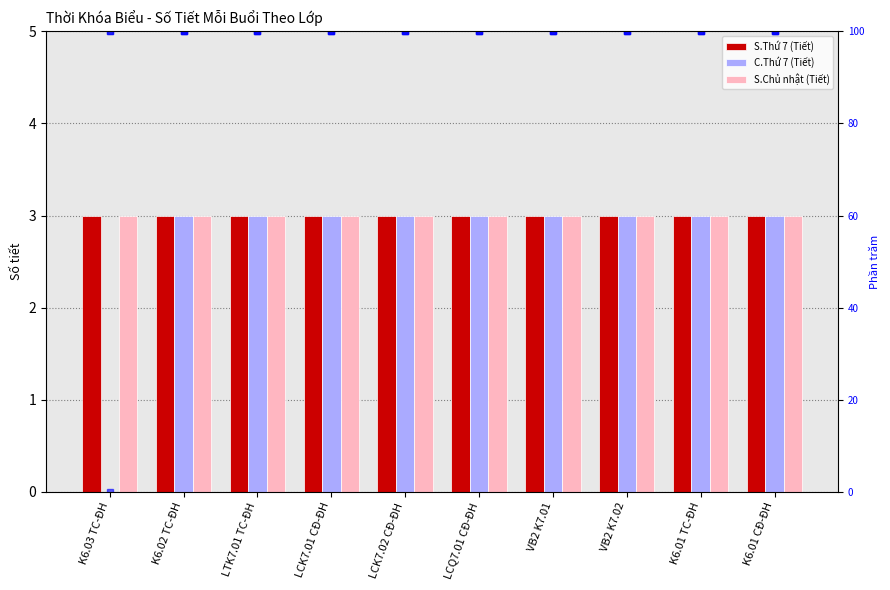

At which label does S.Chủ nhật (Tiết) reach its peak?

K6.03 TC-ĐH